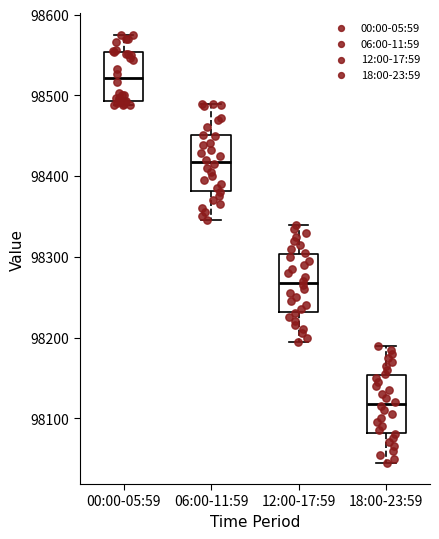

Where does the lower whisker of the box for 06:00-11:59 end on the y-axis? The values are not printed on the chart, so give them approximately, as read against the axis.

98350